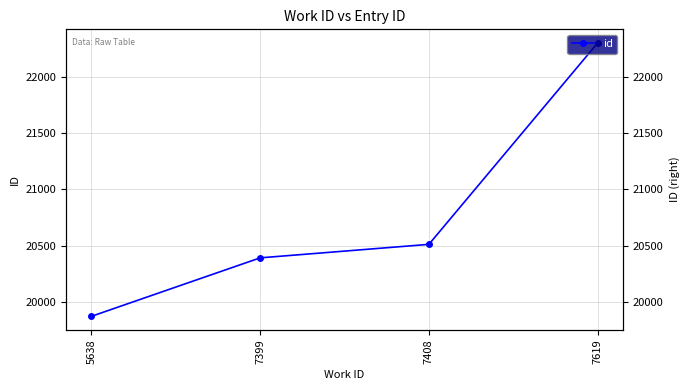

Where is the data nearest to the value 21087?

7408